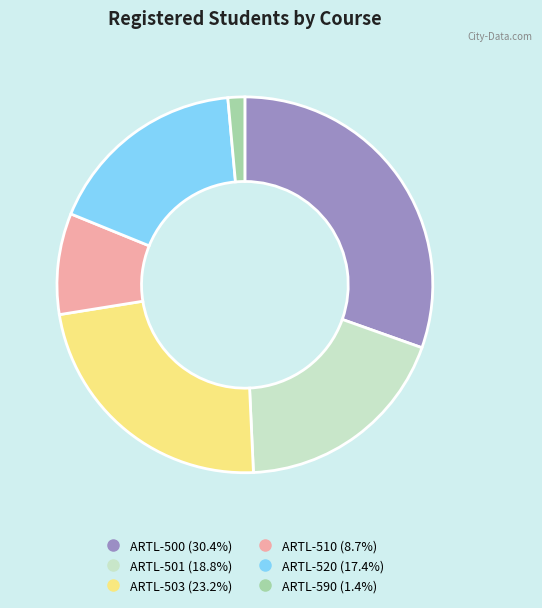

Rank the categories by value from highest to lowest.

ARTL-500, ARTL-503, ARTL-501, ARTL-520, ARTL-510, ARTL-590